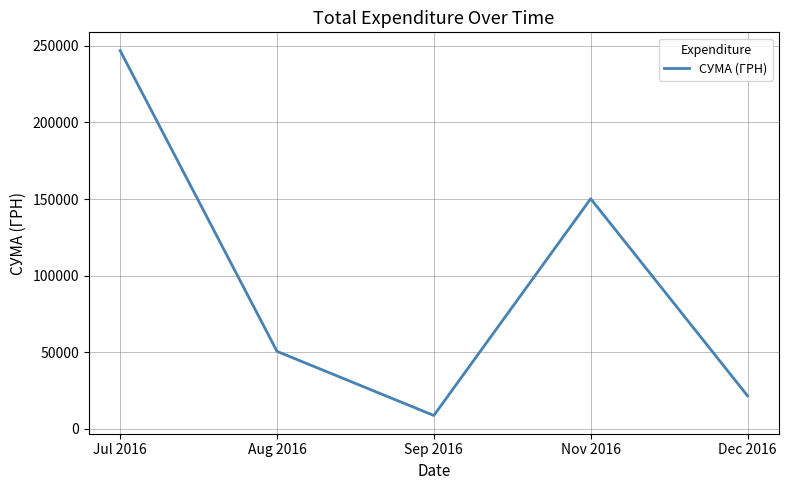

How many interior local valleys (lower than both neighbors) does the data have?

1